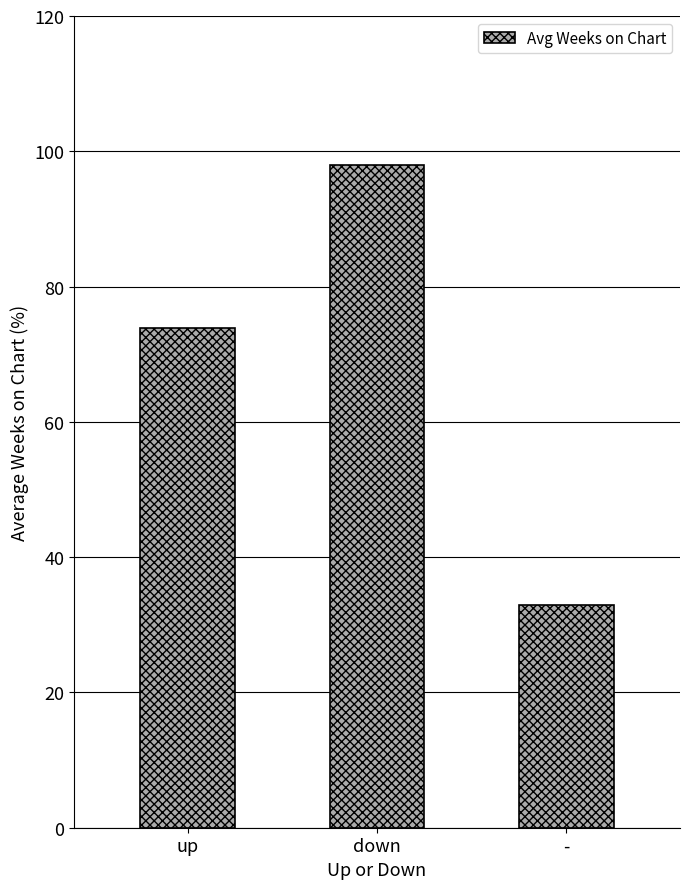

The chart shows a value of 98.0 at down. True or false?

True